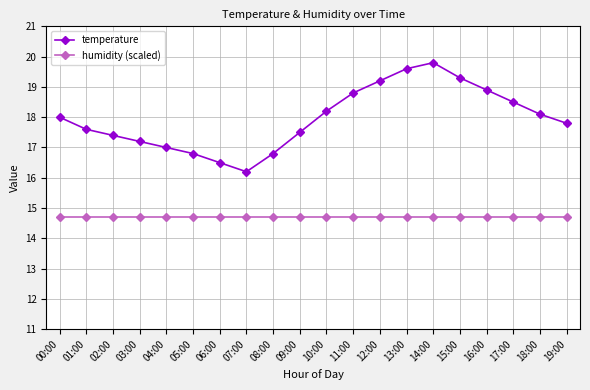

Rank the series at 01:00 from lowest to highest value.

humidity (scaled), temperature